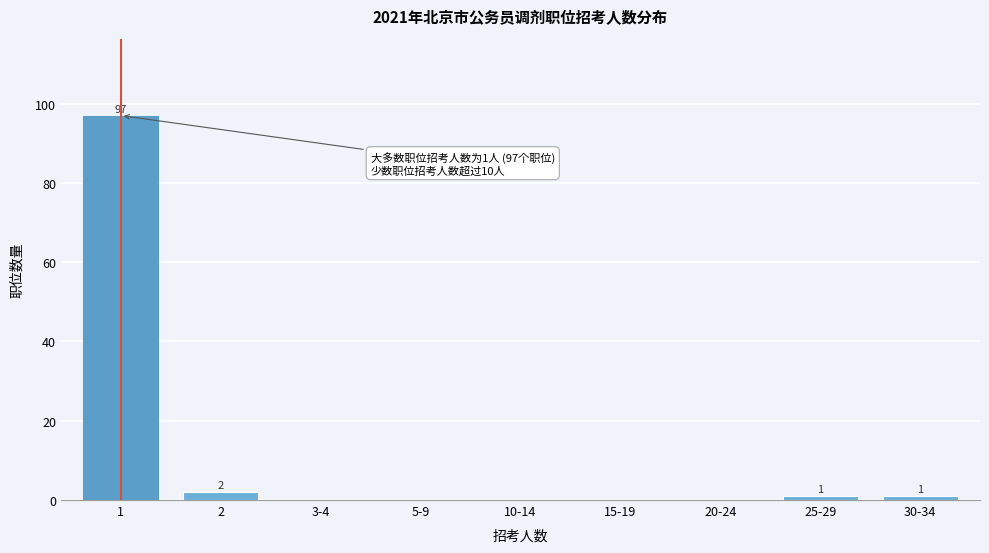

Reading left to right, extract all data points from this chart.

1=97	2=2	3-4=0	5-9=0	10-14=0	15-19=0	20-24=0	25-29=1	30-34=1